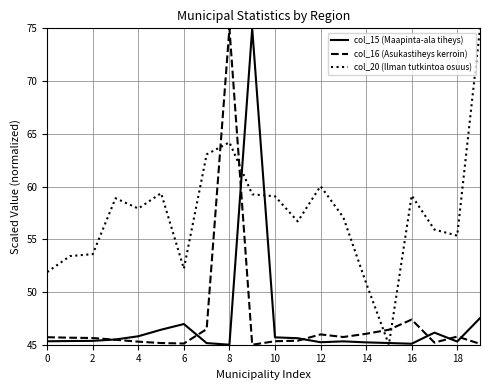

Which series has the largest total across all categories?

col_20 (Ilman tutkintoa osuus)